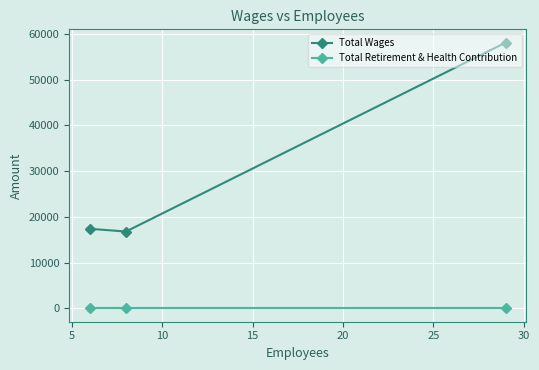

What is the value of the Total Wages point at the 1st from the left?

17399